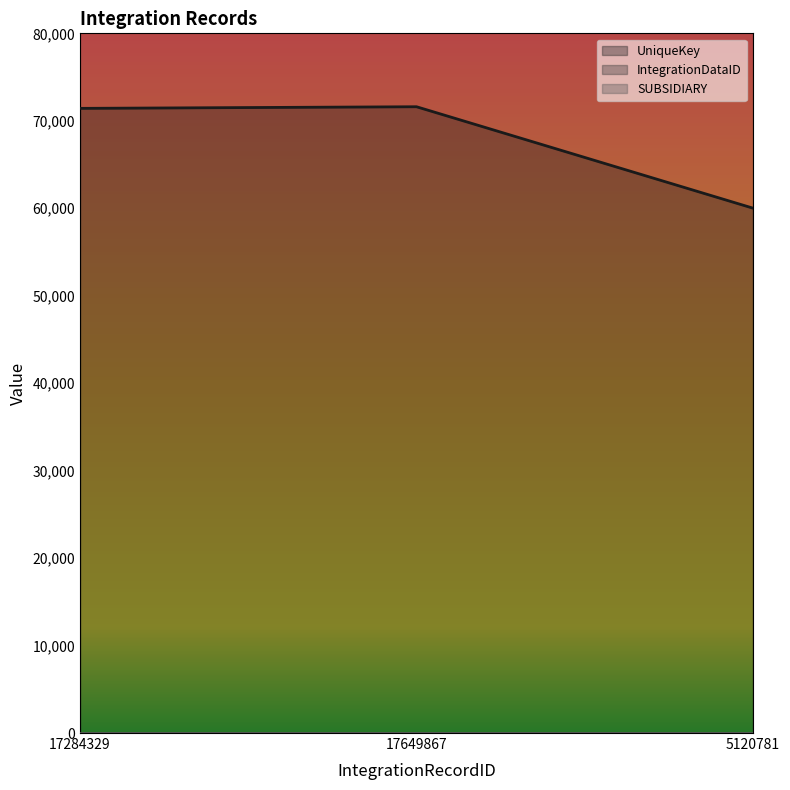

True or false: IntegrationDataID has a value of 157260 at 5120781.

False